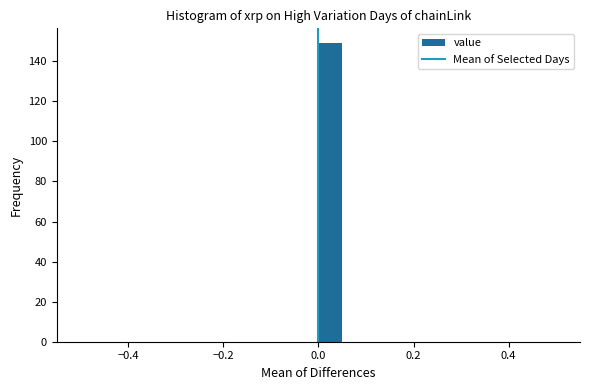

Around what value on the x-axis is the tallest bar? Give the approximate position of its centre, as read against the axis.

0.02